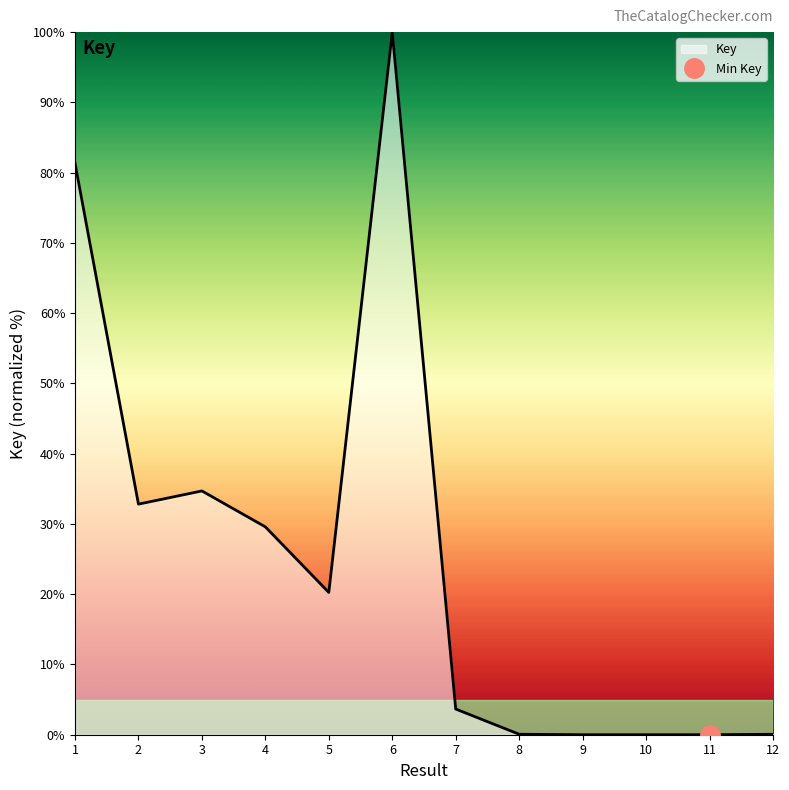

What is the sum of the values at 5 and 9?

20.3